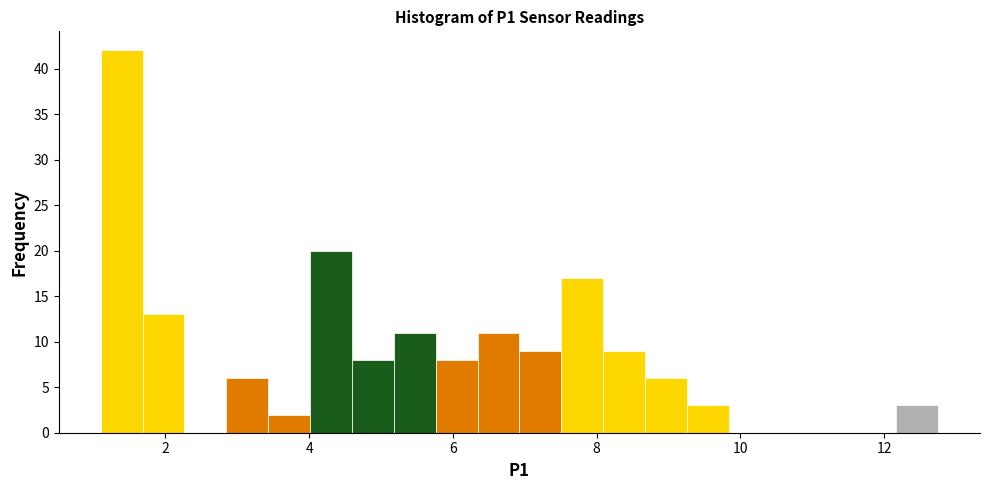

Around what value on the x-axis is the tallest bar? Give the approximate position of its centre, as read against the axis.

1.4